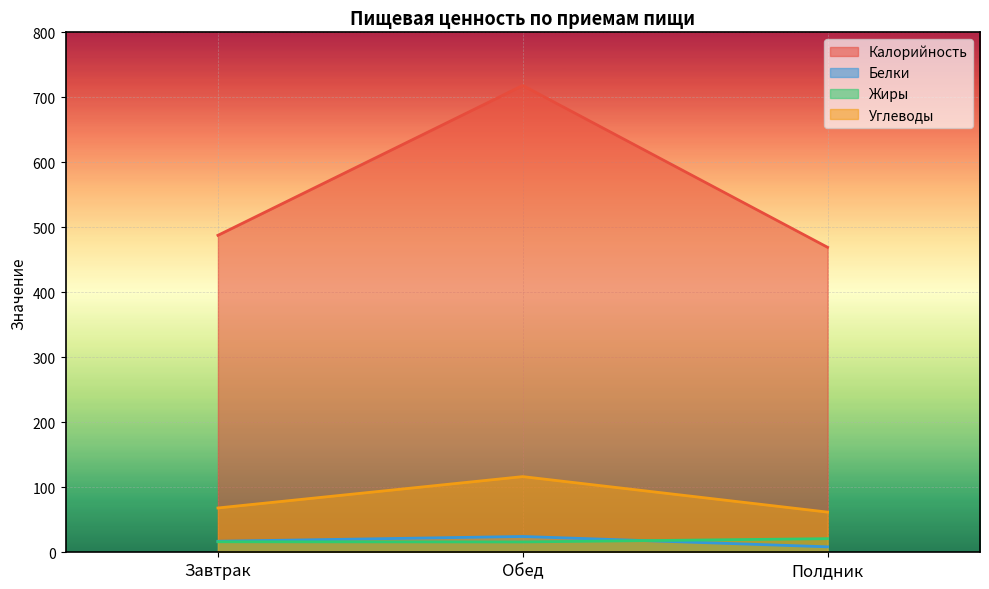

At Обед, list the series in order from largest to smallest.

Калорийность, Углеводы, Белки, Жиры